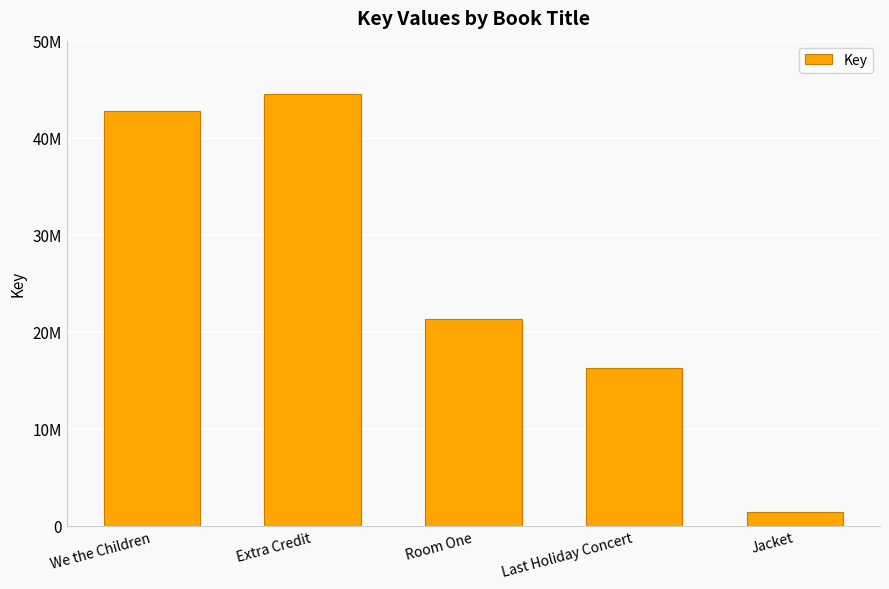

What is the ratio of the value at We the Children to the value at Room One?

2.0